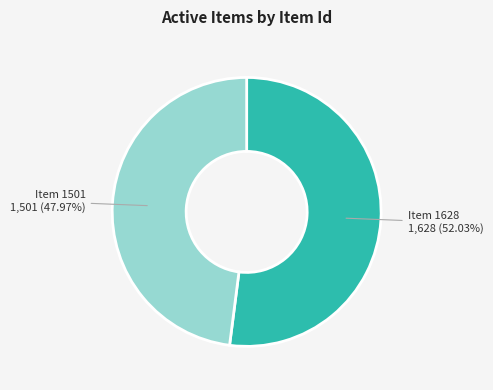

To the nearest percent, what is the difference between the Item 1628 and Item 1501 slice percentages?

4%